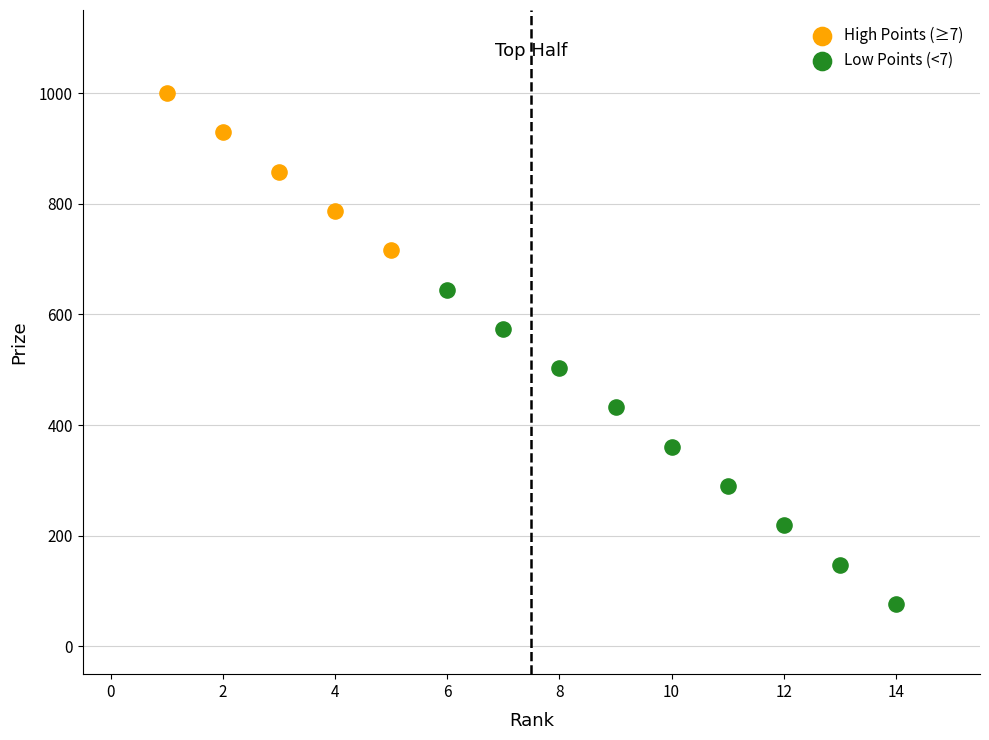

What are all the series names shown in the legend?

High Points (≥7), Low Points (<7)